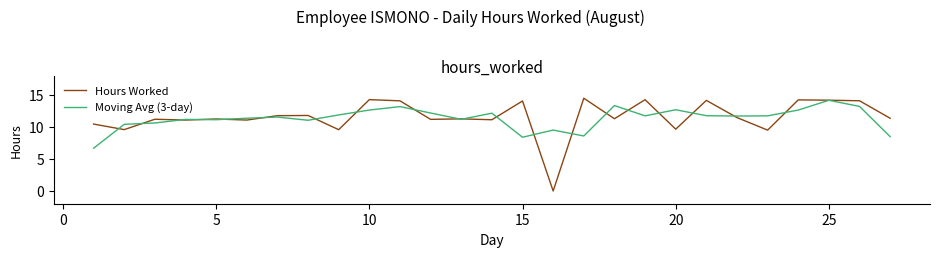

What is the greatest value displayed?

14.6